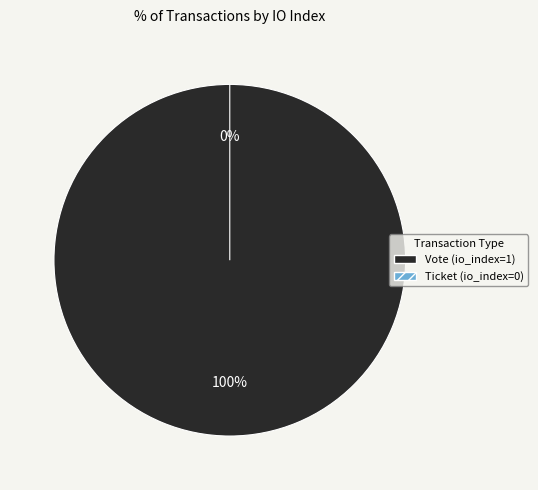

How many segments does this pie chart have?

2